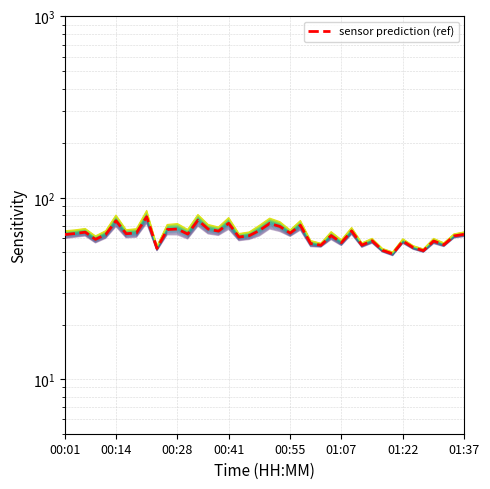

What is the value of the level_7 point at the 34th from the left?

57.7